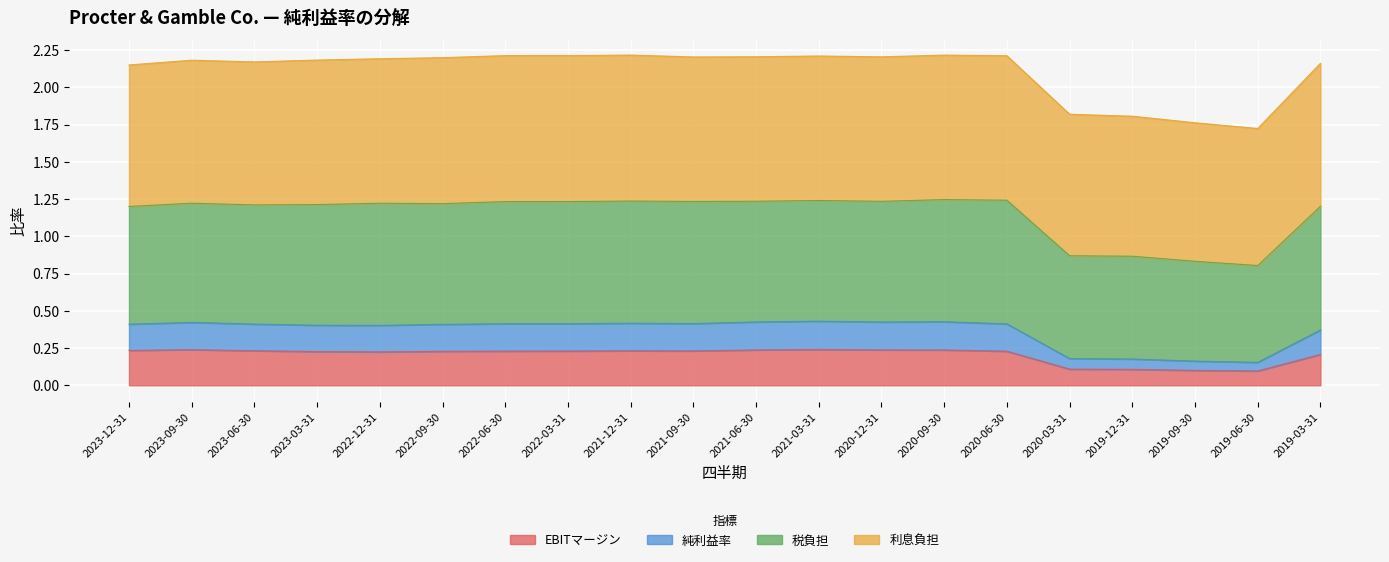

Which category has the lowest value in the EBITマージン series?

2019-06-30